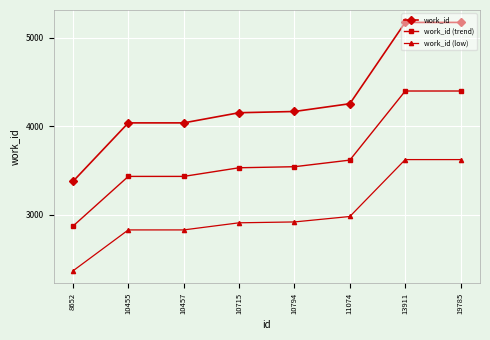

What is the value of the work_id point at the 3rd from the left?

4038.0